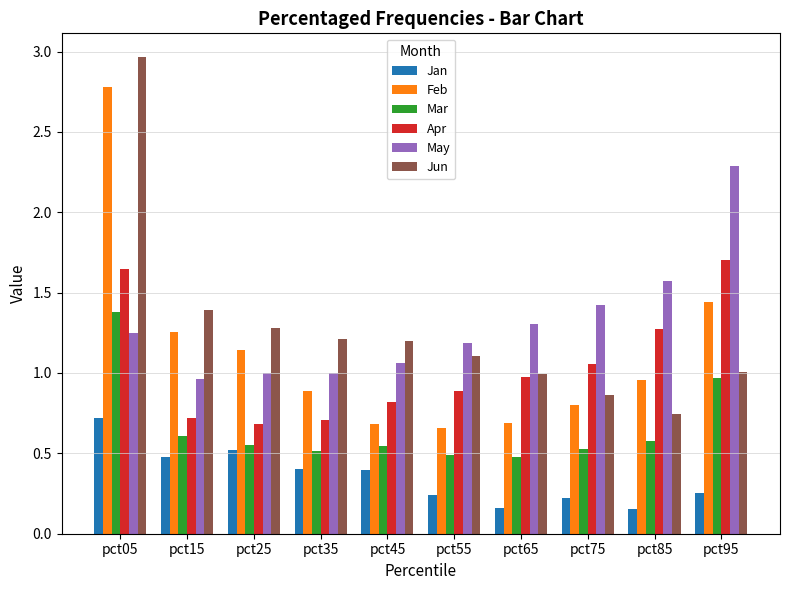

What is the sum of all Jun values?

12.8